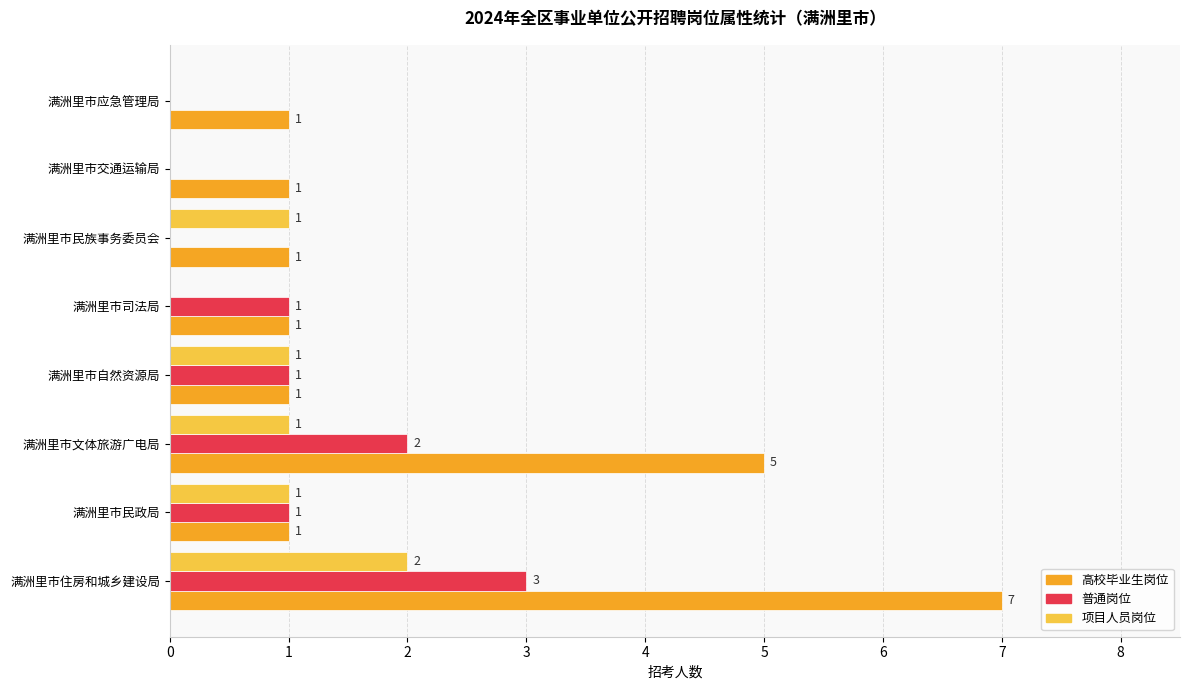

Where is 高校毕业生岗位 nearest to the value 4?

满洲里市文体旅游广电局